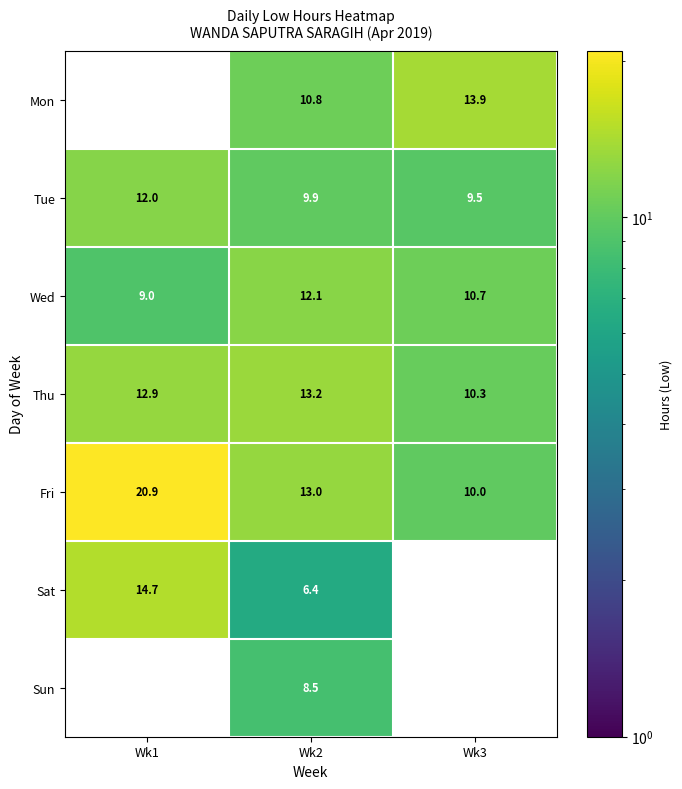

At which category is the sum across all series the highest?

Wk2